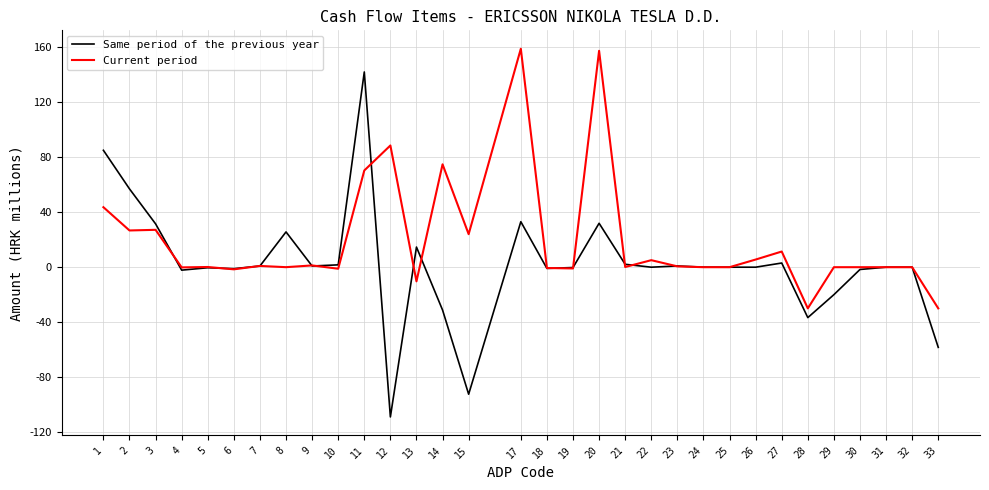

What is the maximum value for Same period of the previous year?

142.2